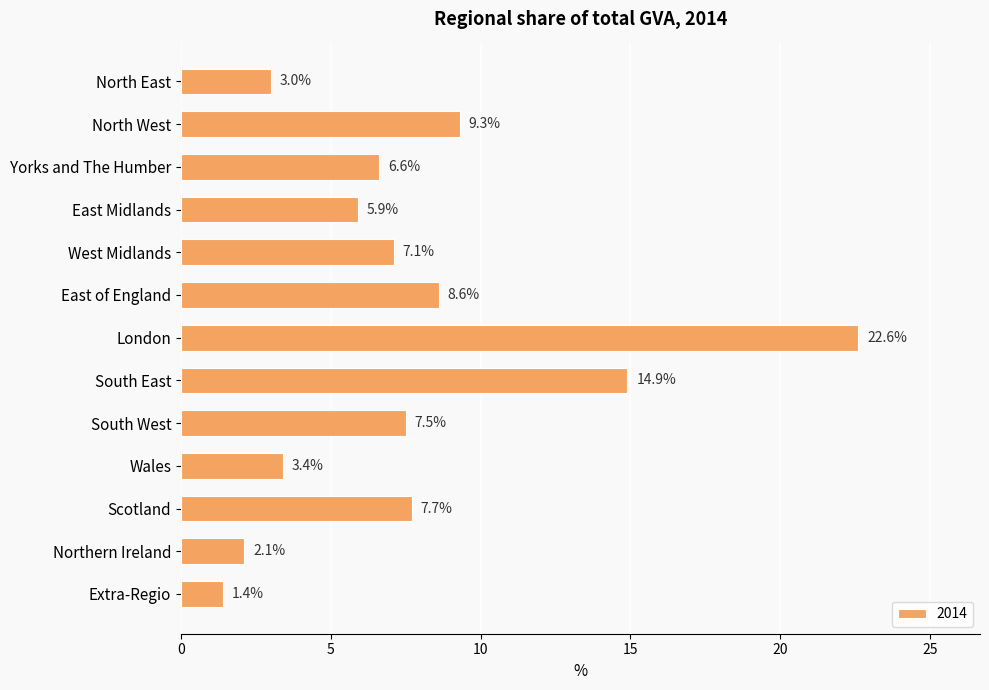

How many categories are shown in the chart?

13